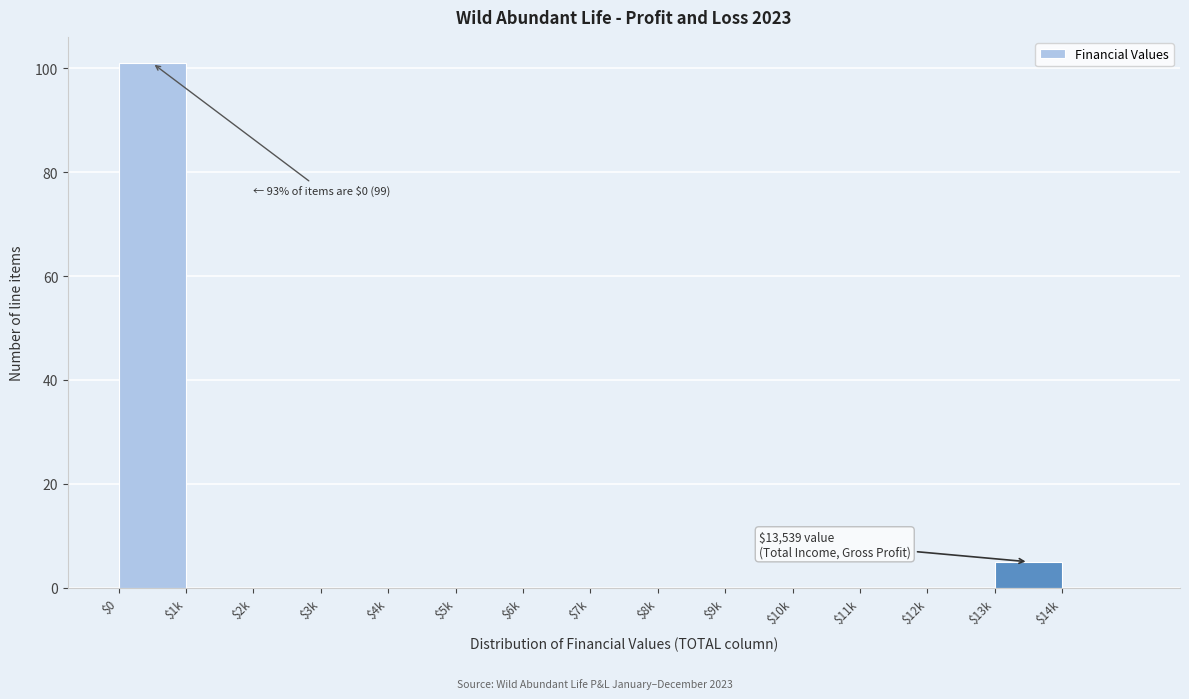

At which label is the value closest to 50?

$13k